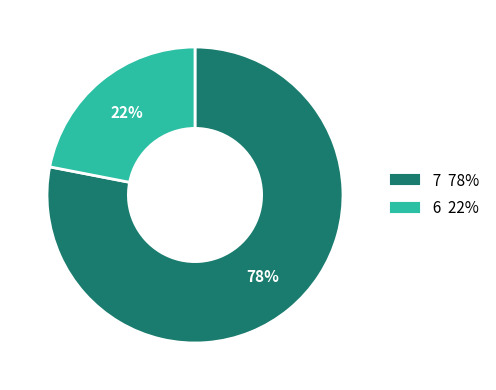

Between 7 and 6, which is larger?

7